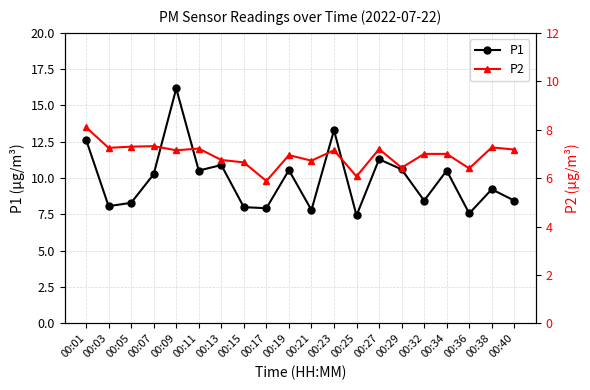

List the series in order of their overall mean, highest first.

P1, P2